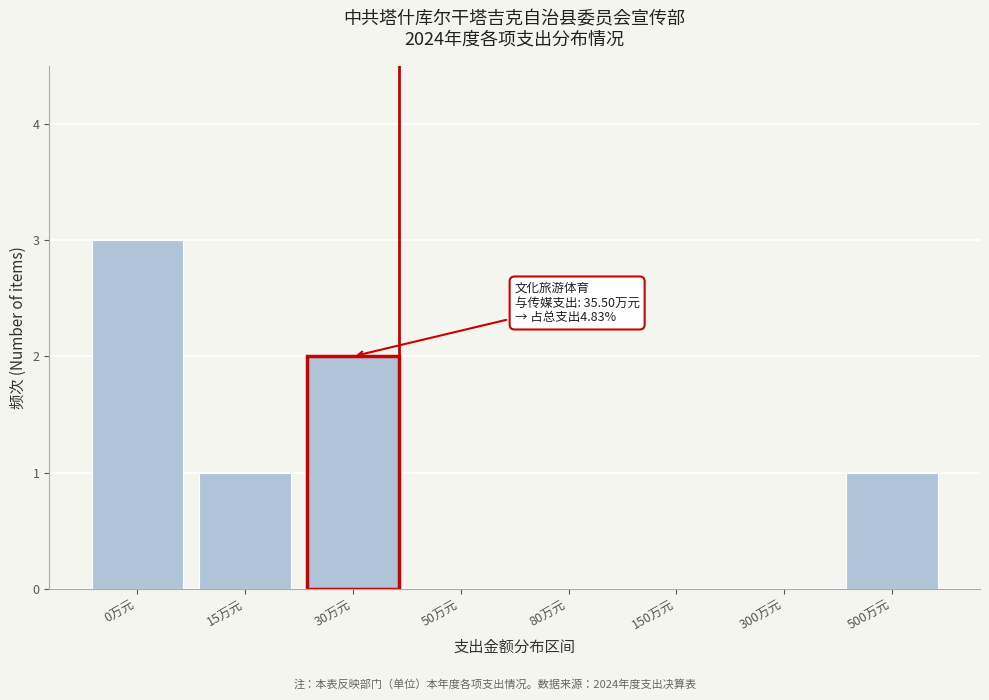

Reading left to right, what are all the values shown in this chart?

0万元=3	15万元=1	30万元=2	50万元=0	80万元=0	150万元=0	300万元=0	500万元=1